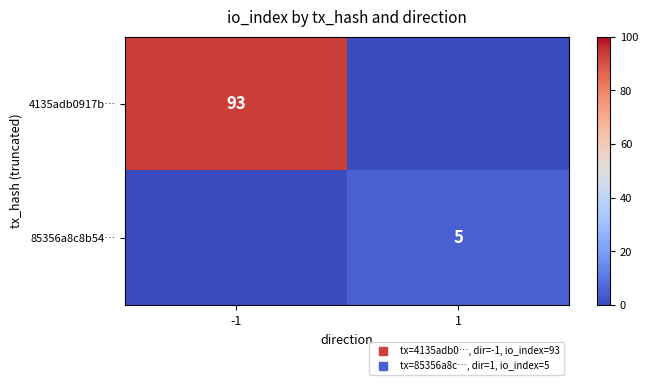

Count the number of data series in this chart.

2